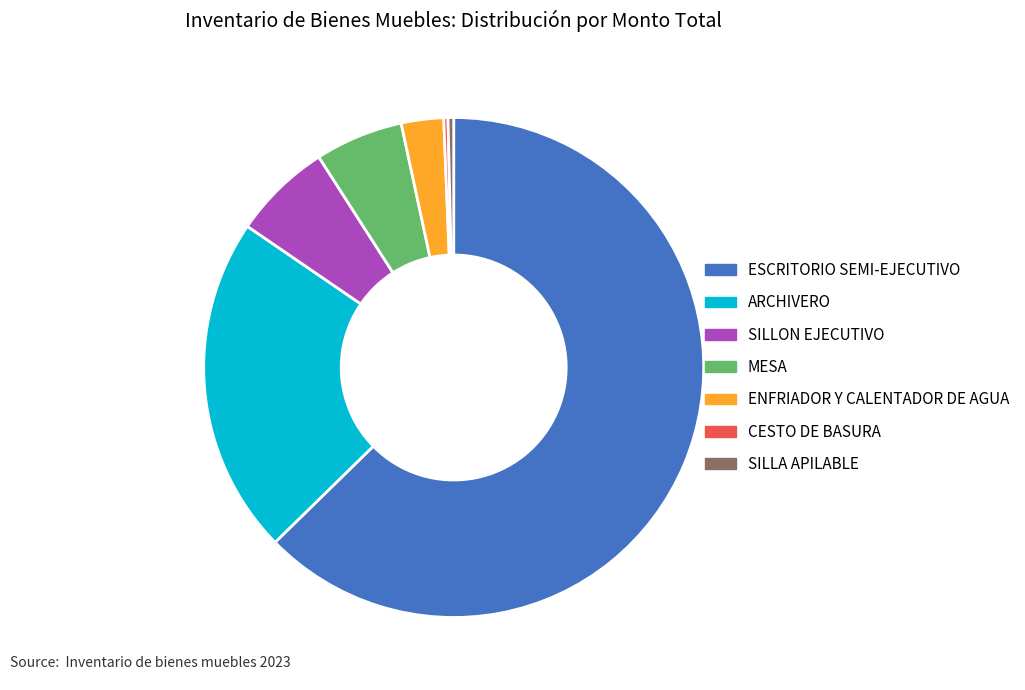

The SILLA APILABLE slice represents 0% of the pie. True or false?

True